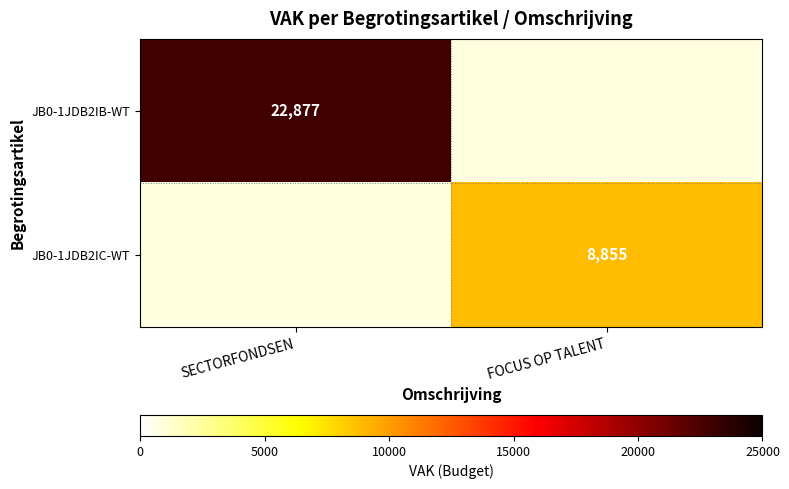

Is it true that JB0-1JDB2IB-WT equals 22877 at SECTORFONDSEN?

True